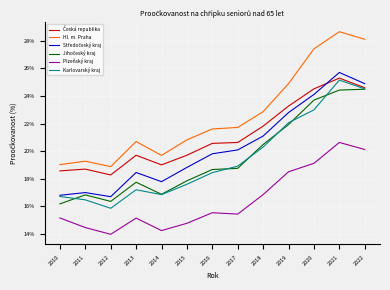

Between 2013 and 2012, which is larger?

2013